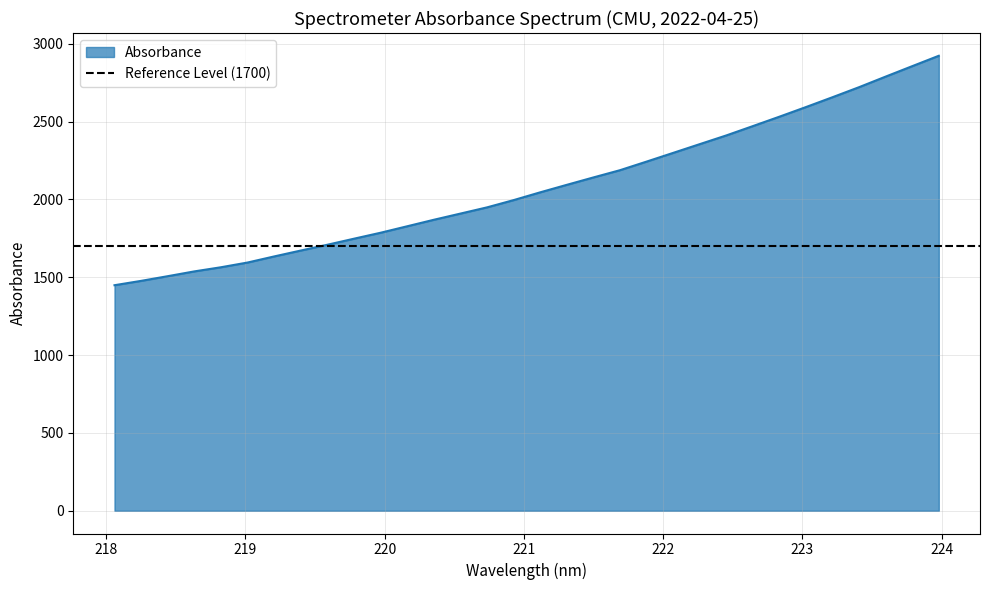

What is the difference between the values at 222.263 and 223.2172?

301.6